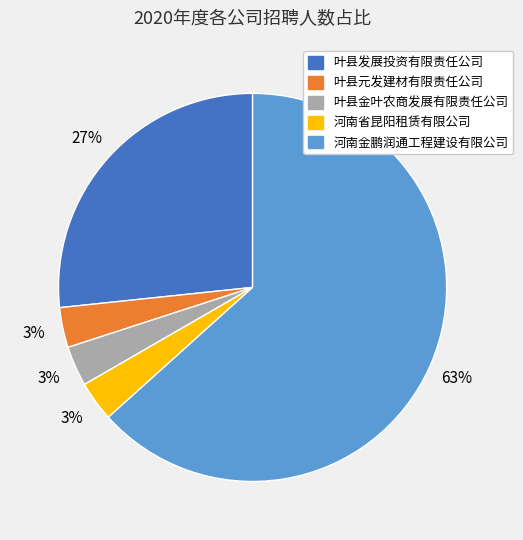

The 河南金鹏润通工程建设有限公司 slice represents 1% of the pie. True or false?

False